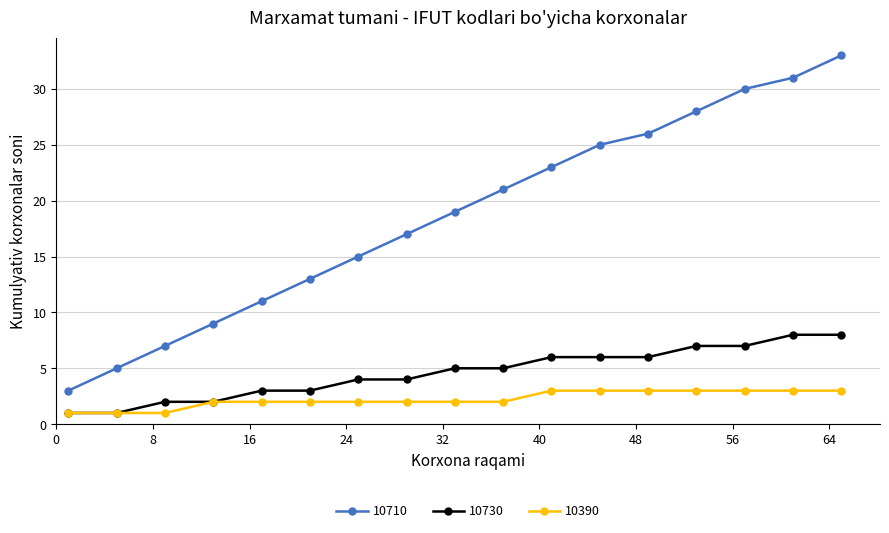

Which series has the largest range (max minus min)?

10710